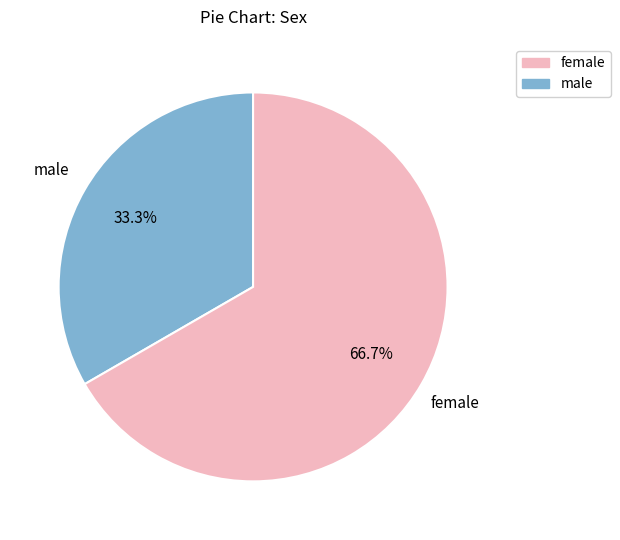

To the nearest percent, what is the average slice percentage?

50%